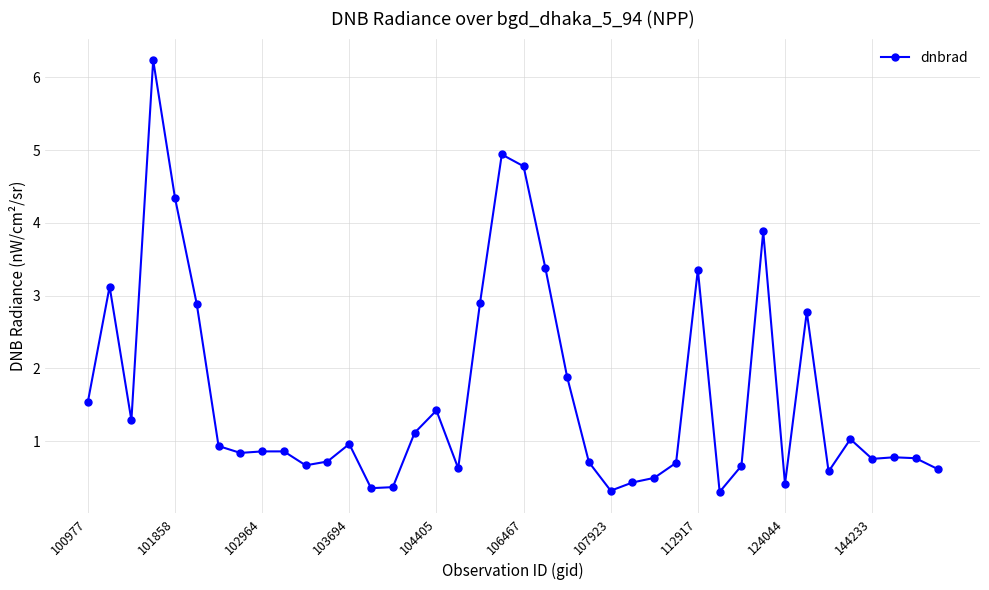

What is the maximum value shown in the chart?

6.2